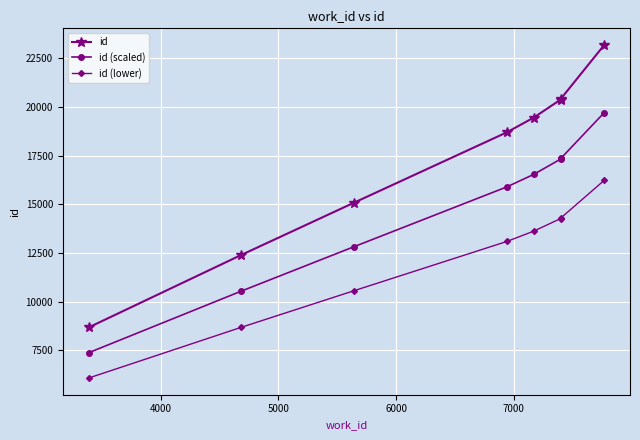

What is the maximum value shown in the chart?

23192.0